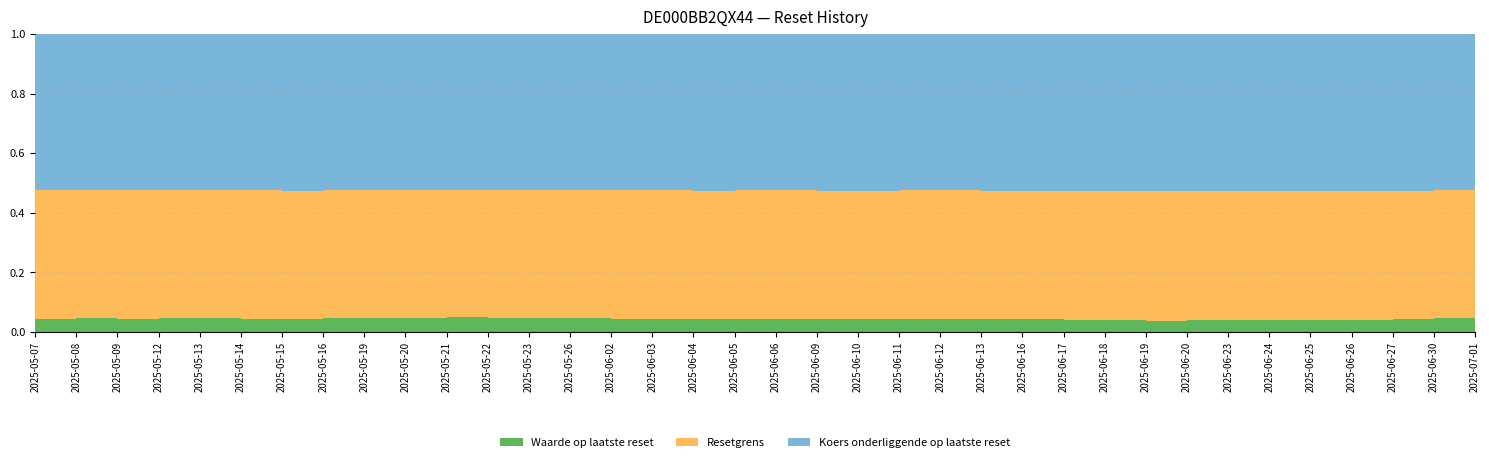

Reading left to right, transcribe all the data shown in this chart.

Waarde op laatste reset: 2025-07-01=16.9	2025-06-30=16.2	2025-06-27=14.9	2025-06-26=13.4	2025-06-25=13.3	2025-06-24=13.7	2025-06-23=13.0	2025-06-20=13.3	2025-06-19=12.6	2025-06-18=12.9	2025-06-17=13.3	2025-06-16=14.8	2025-06-13=14.2	2025-06-12=15.1	2025-06-11=15.2	2025-06-10=14.7	2025-06-09=14.8	2025-06-06=15.2	2025-06-05=15.7	2025-06-04=14.8	2025-06-03=15.2	2025-06-02=15.6	2025-05-26=16.7	2025-05-23=15.8	2025-05-22=16.9	2025-05-21=17.6	2025-05-20=17.1	2025-05-19=17.1	2025-05-16=16.5	2025-05-15=15.0	2025-05-14=15.1	2025-05-13=16.6	2025-05-12=15.8	2025-05-09=15.4	2025-05-08=16.0	2025-05-07=15.2
Resetgrens: 2025-07-01=151.0	2025-06-30=149.6	2025-06-27=146.9	2025-06-26=143.7	2025-06-25=143.5	2025-06-24=144.4	2025-06-23=142.8	2025-06-20=143.5	2025-06-19=141.8	2025-06-18=142.5	2025-06-17=143.3	2025-06-16=146.2	2025-06-13=145.1	2025-06-12=146.7	2025-06-11=146.8	2025-06-10=144.8	2025-06-09=146.9	2025-06-06=147.6	2025-06-05=148.7	2025-06-04=146.7	2025-06-03=147.5	2025-06-02=148.3	2025-05-26=150.1	2025-05-23=148.4	2025-05-22=150.4	2025-05-21=151.5	2025-05-20=150.7	2025-05-19=150.6	2025-05-16=149.4	2025-05-15=146.5	2025-05-14=146.6	2025-05-13=149.3	2025-05-12=147.8	2025-05-09=147.1	2025-05-08=148.1	2025-05-07=146.6
Koers onderliggende op laatste reset: 2025-07-01=184.2	2025-06-30=182.4	2025-06-27=179.2	2025-06-26=175.3	2025-06-25=175.0	2025-06-24=176.1	2025-06-23=174.2	2025-06-20=175.0	2025-06-19=172.9	2025-06-18=173.8	2025-06-17=174.7	2025-06-16=178.3	2025-06-13=176.9	2025-06-12=178.9	2025-06-11=179.0	2025-06-10=177.9	2025-06-09=179.2	2025-06-06=180.0	2025-06-05=181.3	2025-06-04=178.9	2025-06-03=179.9	2025-06-02=180.8	2025-05-26=183.0	2025-05-23=181.0	2025-05-22=183.4	2025-05-21=184.7	2025-05-20=183.8	2025-05-19=183.6	2025-05-16=182.2	2025-05-15=178.6	2025-05-14=178.8	2025-05-13=182.1	2025-05-12=180.3	2025-05-09=179.4	2025-05-08=180.6	2025-05-07=178.8